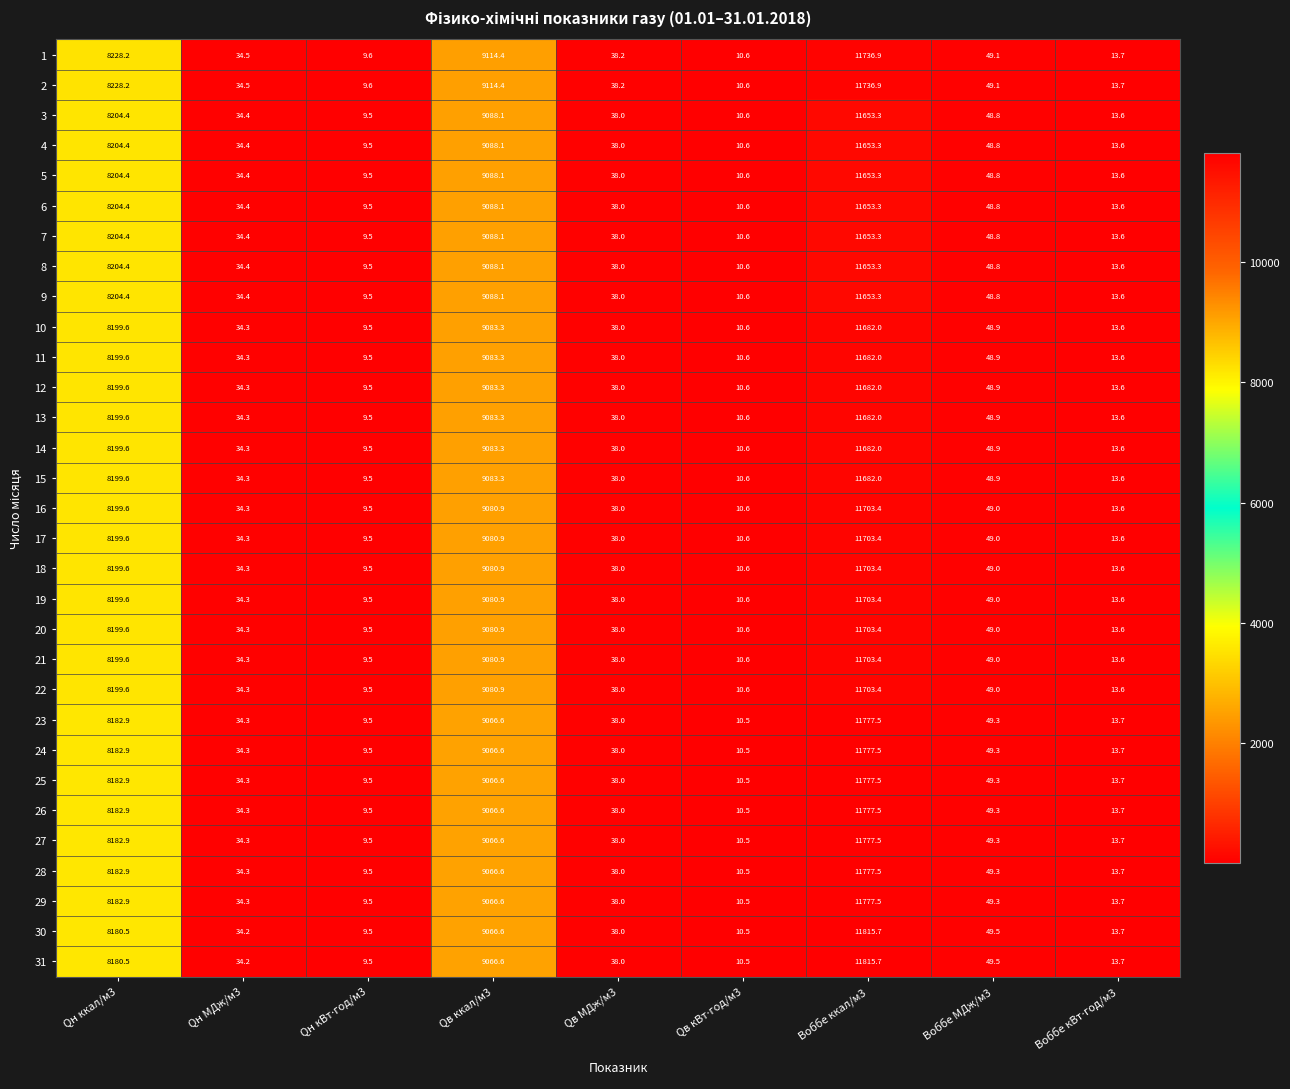

What is the difference between the maximum and minimum values in the 19 series?

11693.9